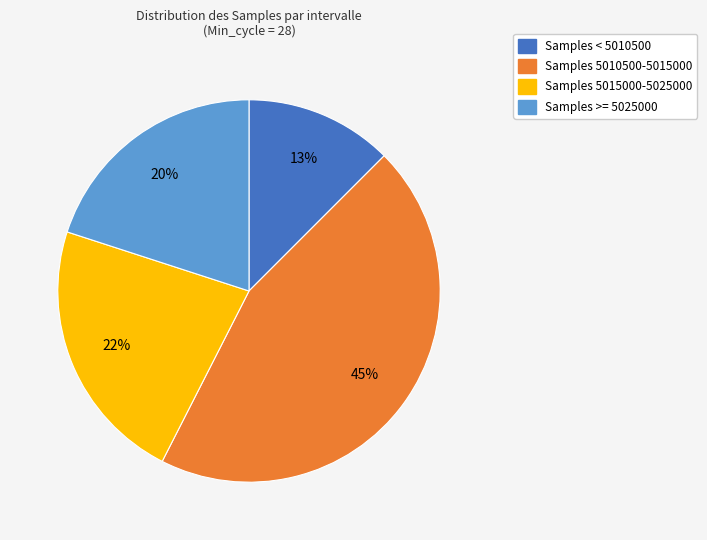

To the nearest percent, what is the average slice percentage?

25%